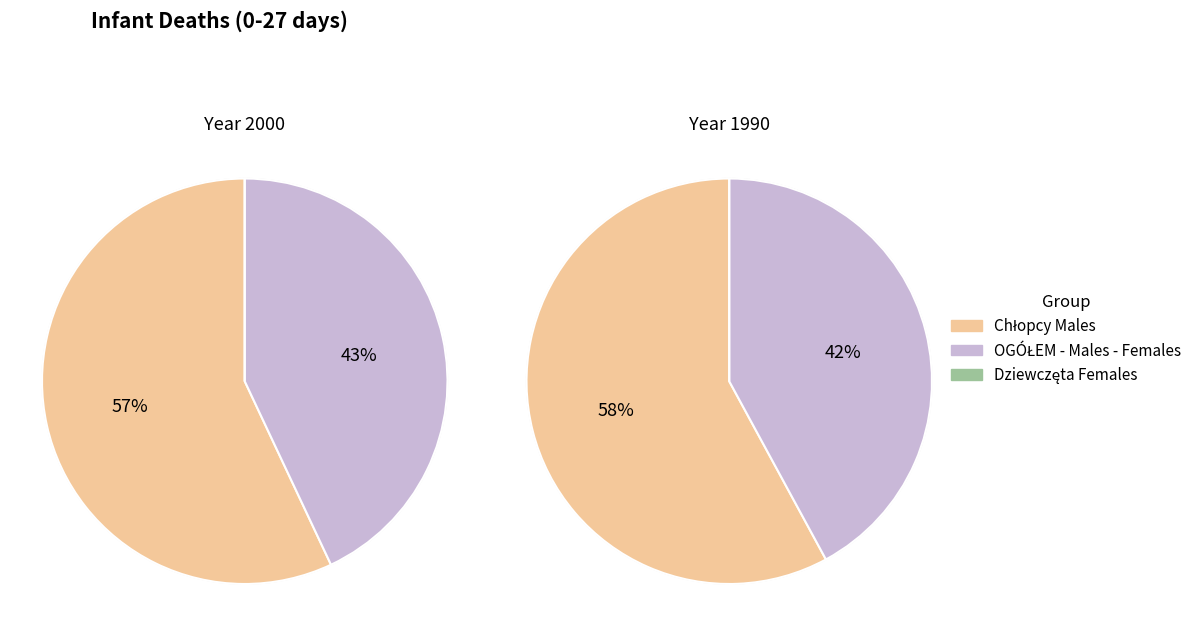

Which series has the widest spread of values?

OGÓŁEM TOTAL